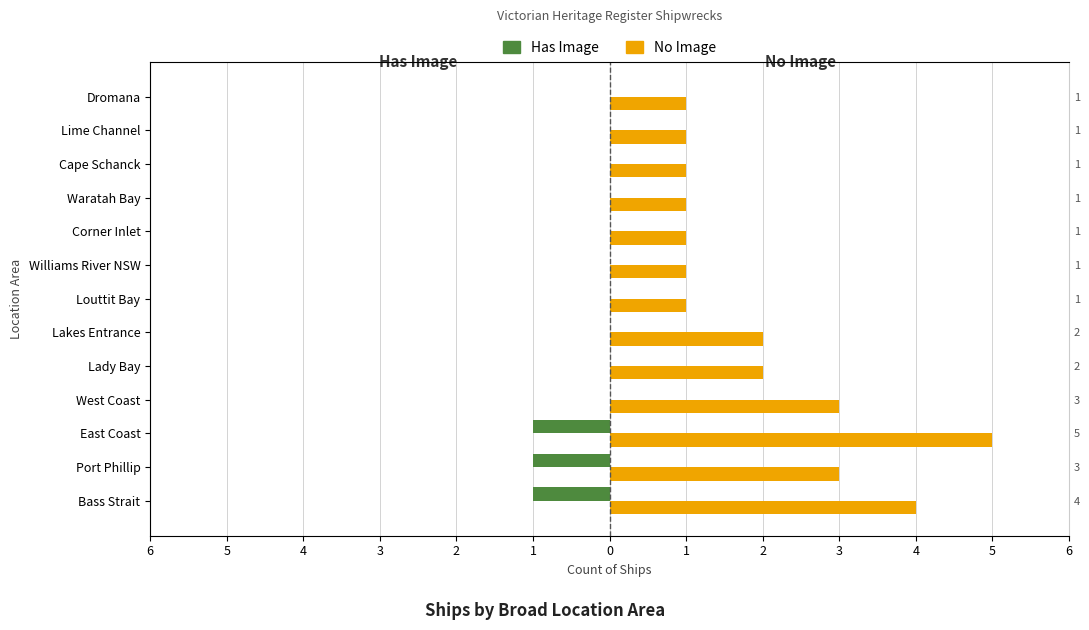

True or false: Has Image has a value of -1 at Waratah Bay.

False